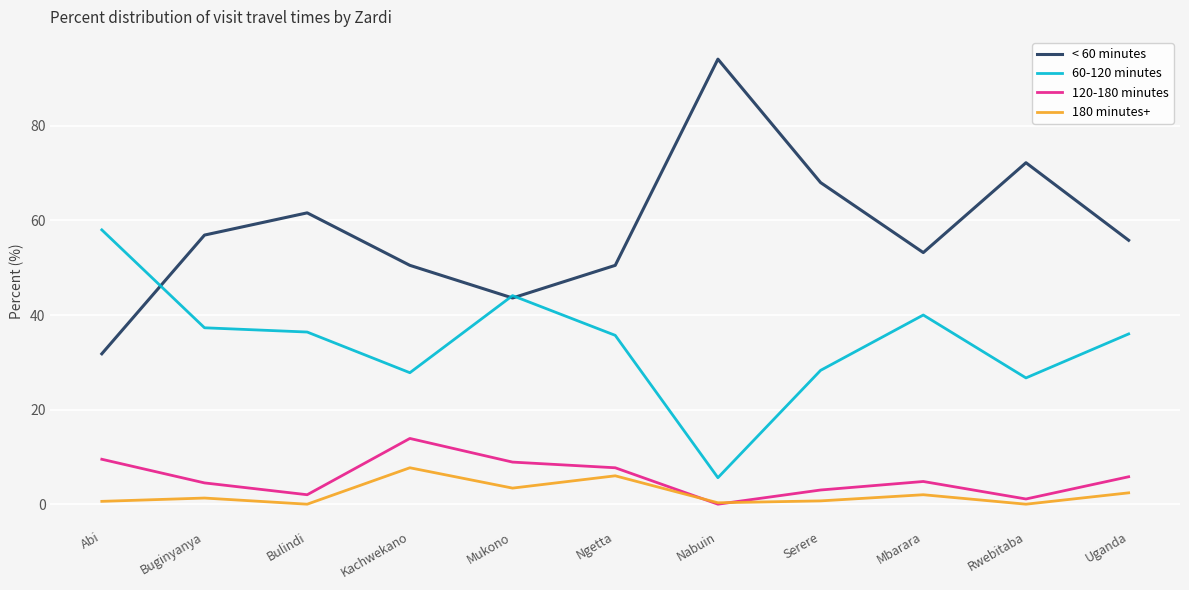

True or false: 60-120 minutes has more than 2 interior local peaks.

False